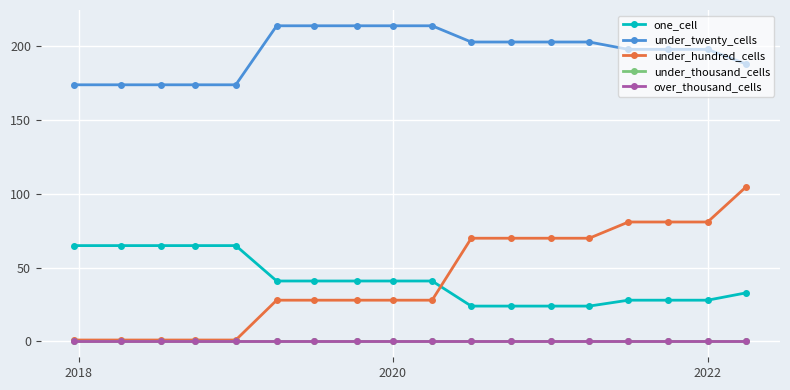

True or false: under_thousand_cells and under_twenty_cells cross at least once.

False